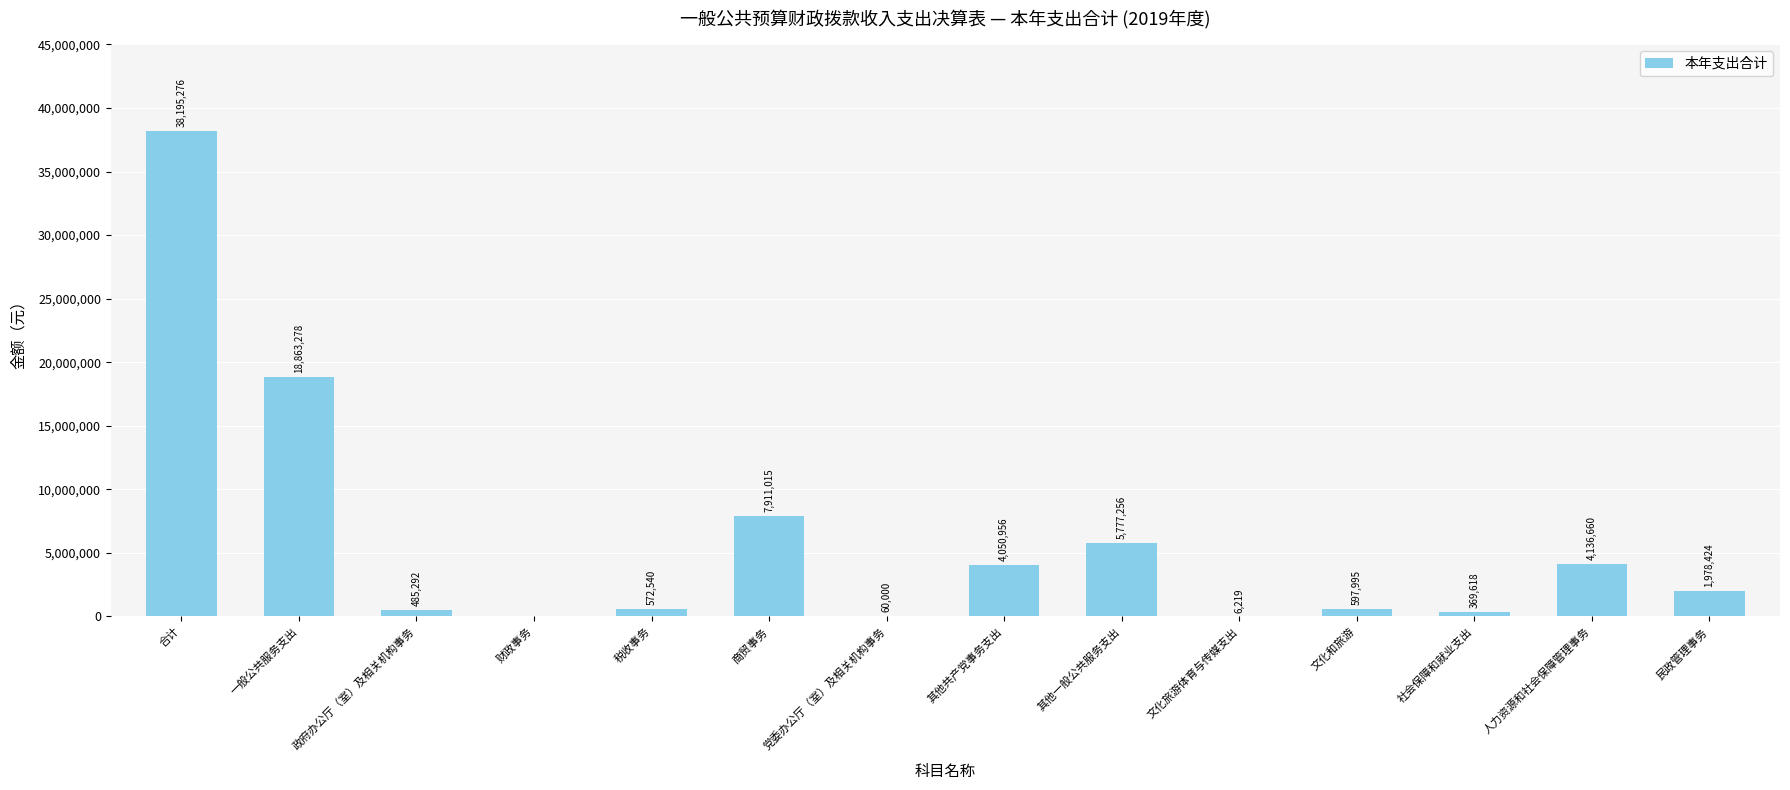

The value at 民政管理事务 is 1978423.6. True or false?

True